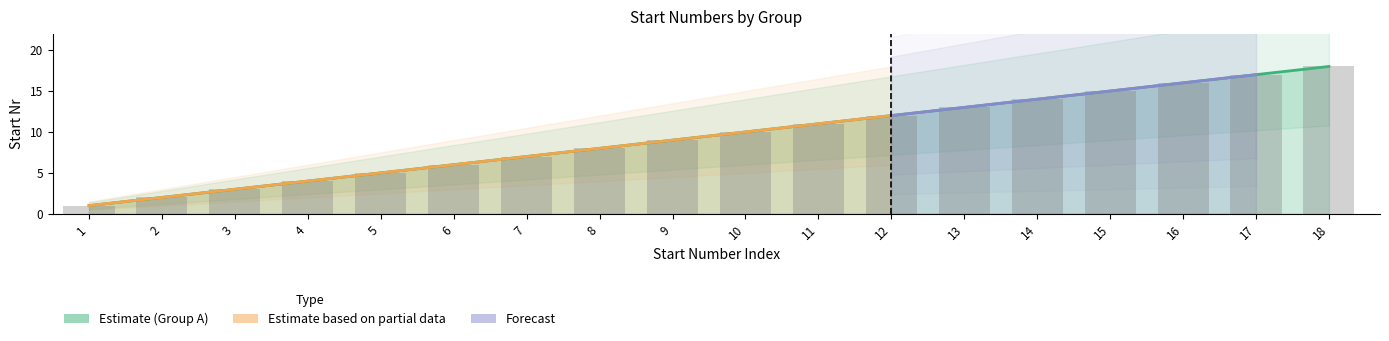

Reading left to right, extract all data points from this chart.

1=1	2=2	3=3	4=4	5=5	6=6	7=7	8=8	9=9	10=10	11=11	12=12	13=13	14=14	15=15	16=16	17=17	18=18